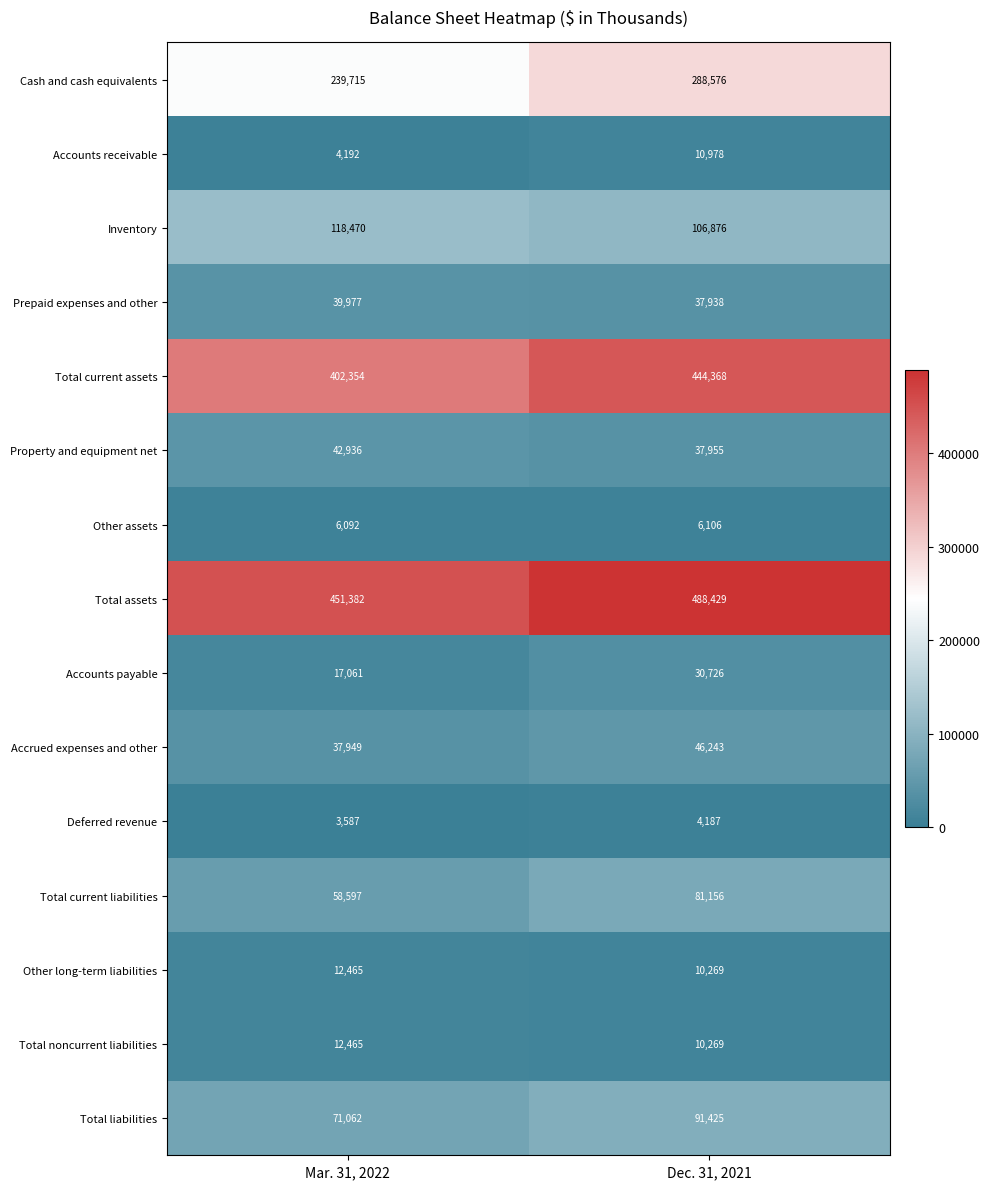

Which series changed the most between Mar. 31, 2022 and Dec. 31, 2021?

Cash and cash equivalents